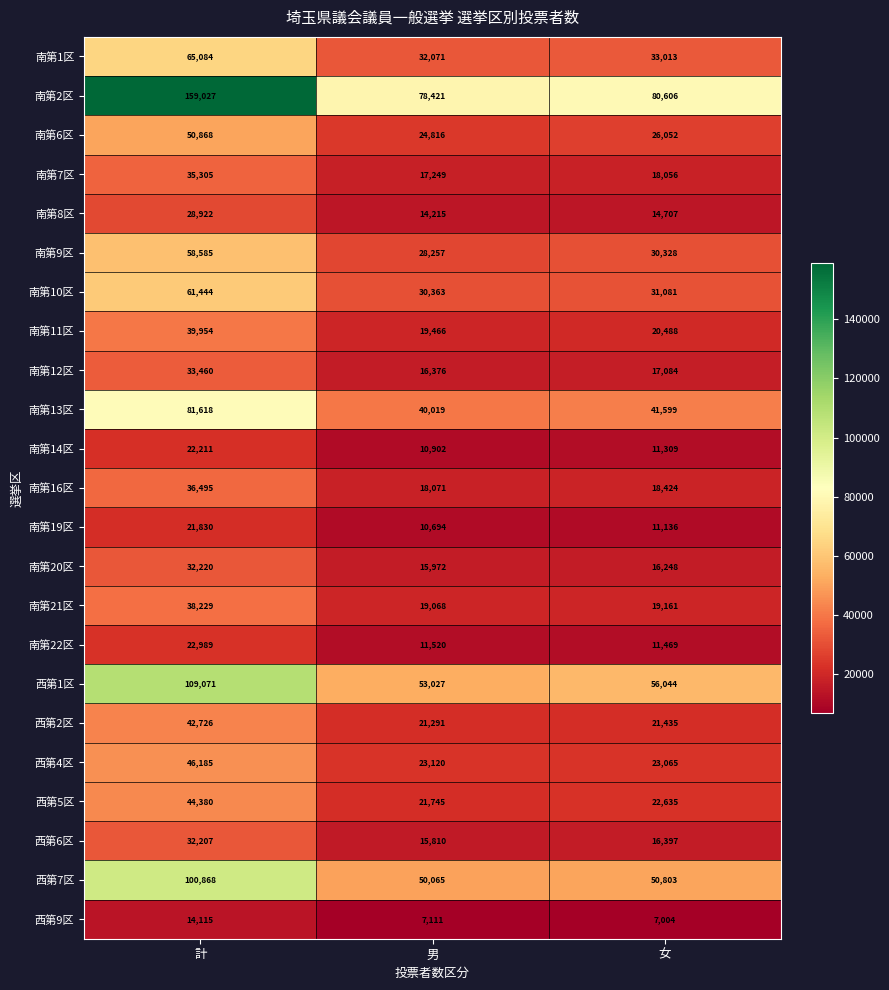

Read the 西第2区 value at 女, to the nearest 10.

21440